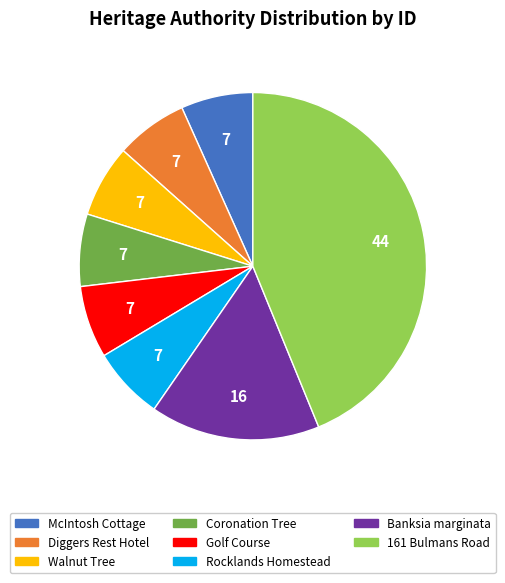

What is the ratio of the value at McIntosh Cottage to the value at Golf Course?

1.0